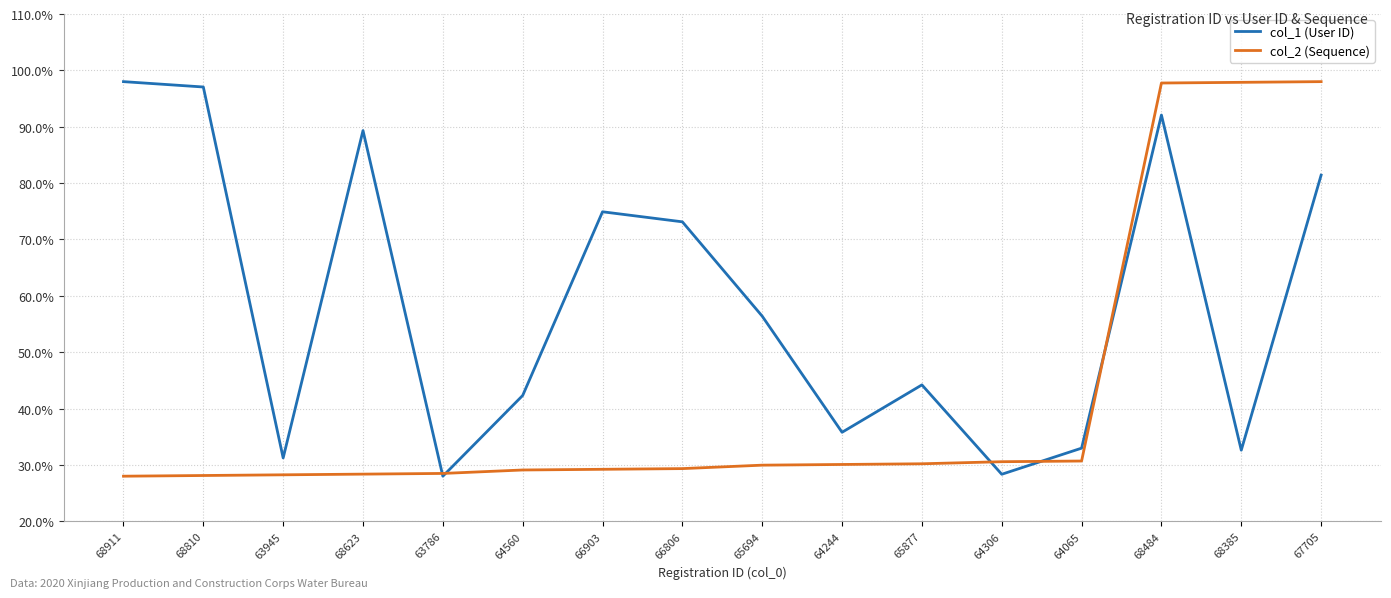

What position from the left is 64306?

12